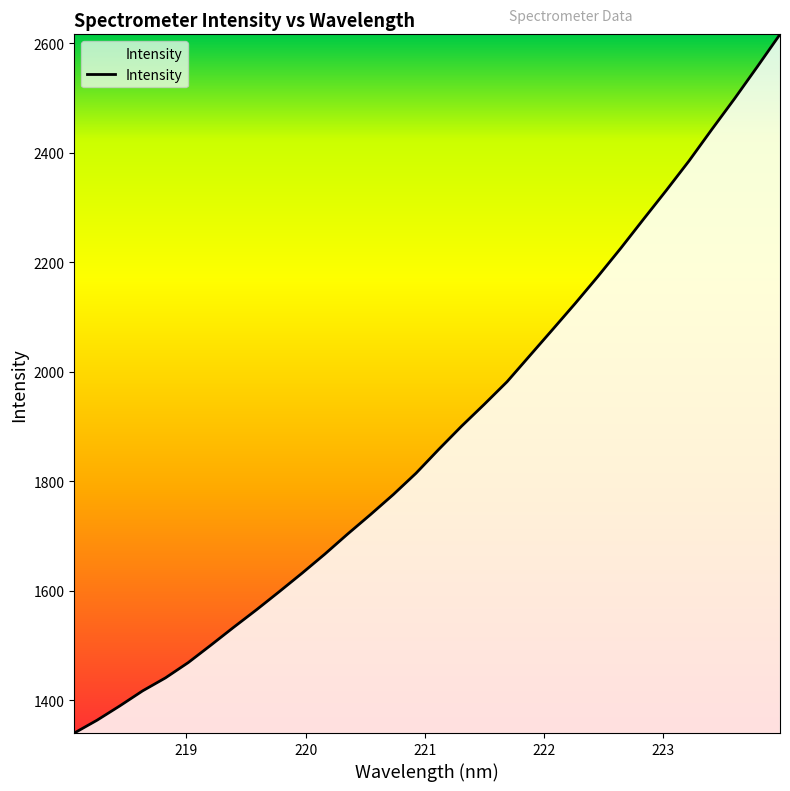

What is the difference between the maximum and minimum values?

1276.4